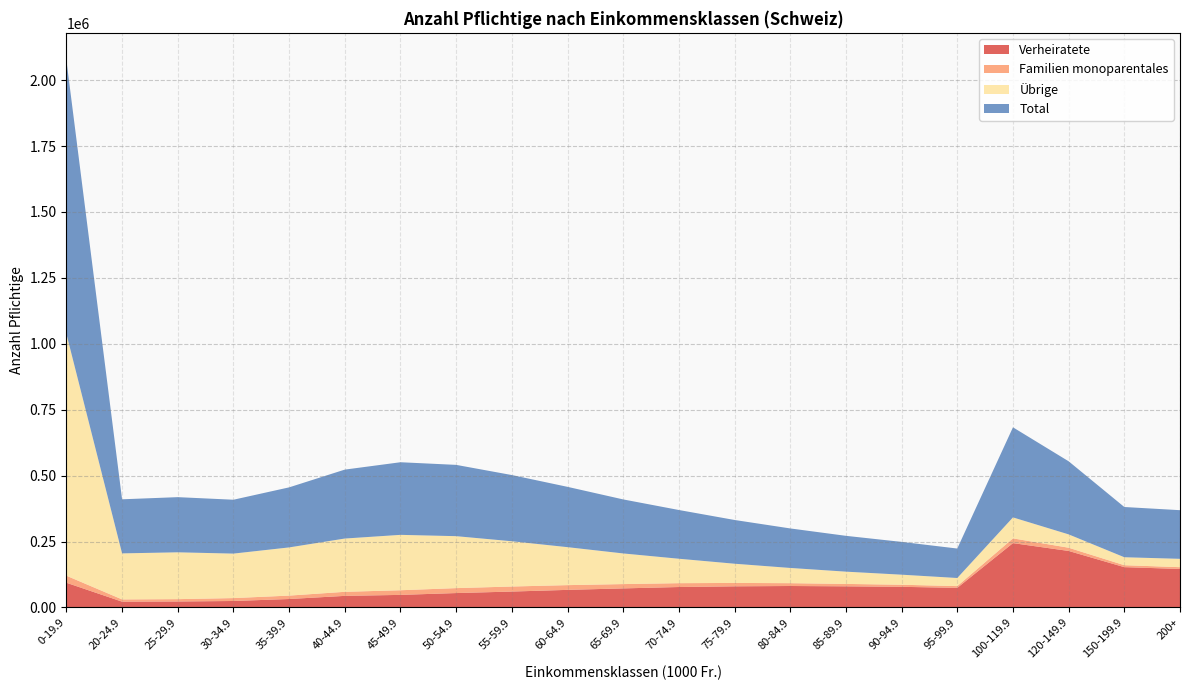

Reading left to right, list all the values displayed in this chart.

Verheiratete: 93745	22002	22647	24595	32073	43986	47720	54644	60347	66735	72333	77547	80194	81421	80199	78301	74402	244065	214312	152924	146067
Familien monoparentales: 26685	8574	8948	10988	12913	15376	17600	18749	19121	17987	16360	14576	12864	10732	9145	7883	6651	17952	12274	7386	6742
Übrige: 917288	174540	177593	168719	182760	202057	210067	197005	171633	143998	116183	92690	72844	57720	46506	38171	30696	79588	50605	30192	31662
Total: 1037718	205116	209188	204302	227746	261419	275387	270398	251101	228720	204876	184813	165902	149873	135850	124355	111749	341605	277191	190502	184471